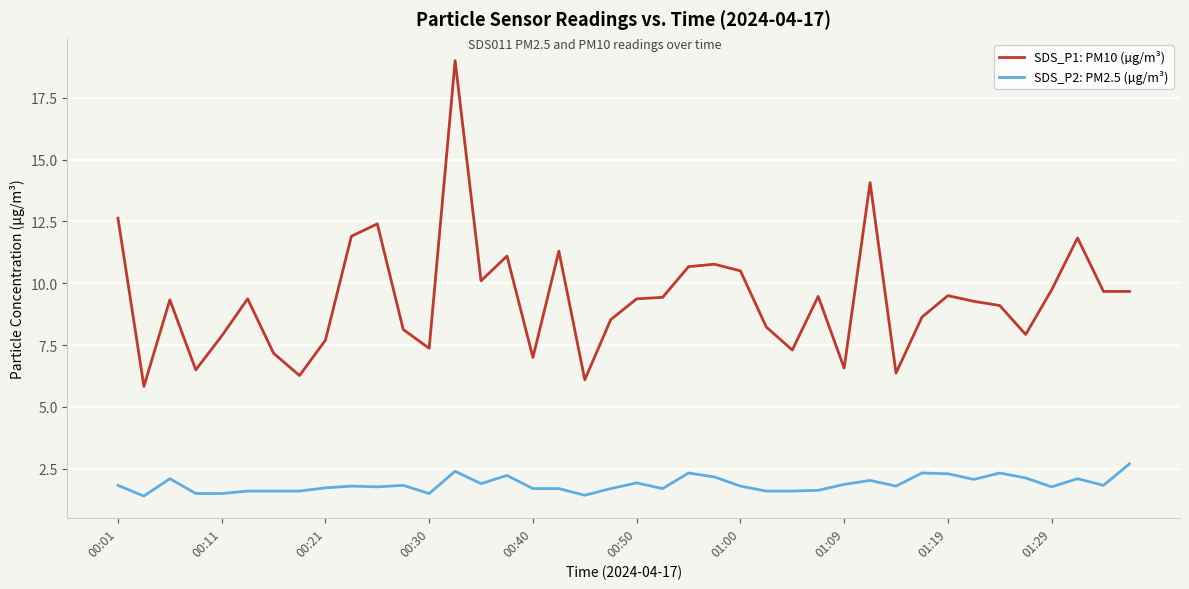

Rank the series by their maximum value, from lowest to highest.

SDS_P2: PM2.5 (µg/m³), SDS_P1: PM10 (µg/m³)